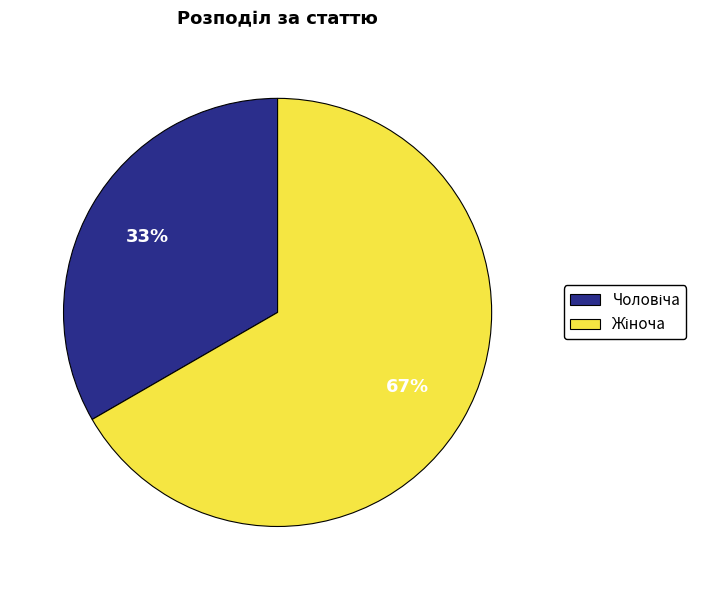

Is there any slice that represents more than half of the pie?

Yes